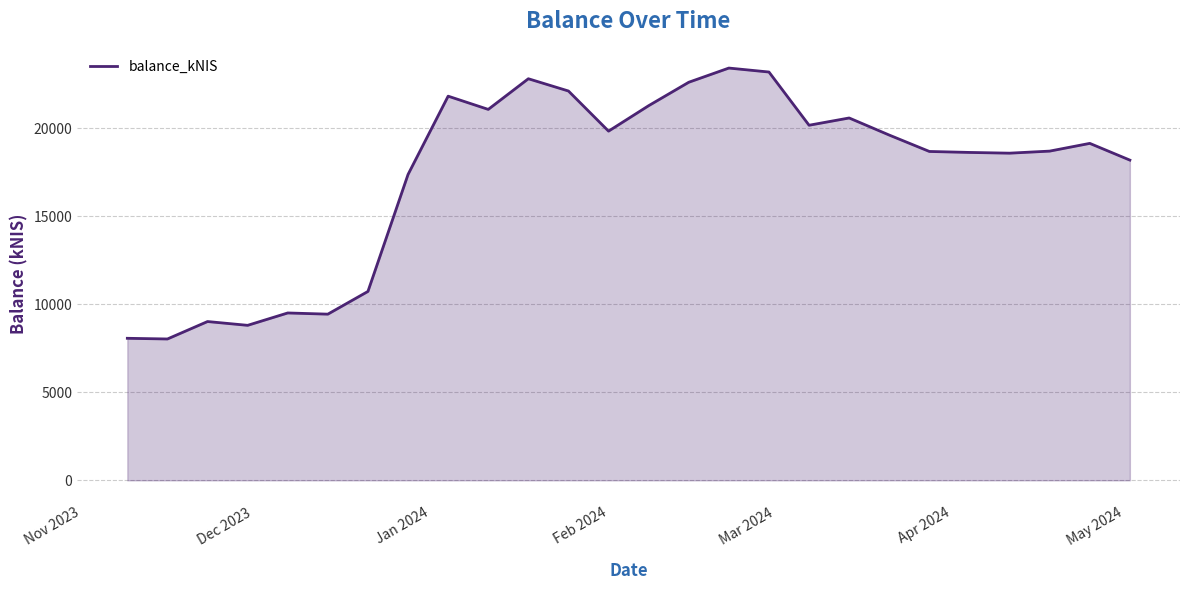

What is the maximum value shown in the chart?

23405.3